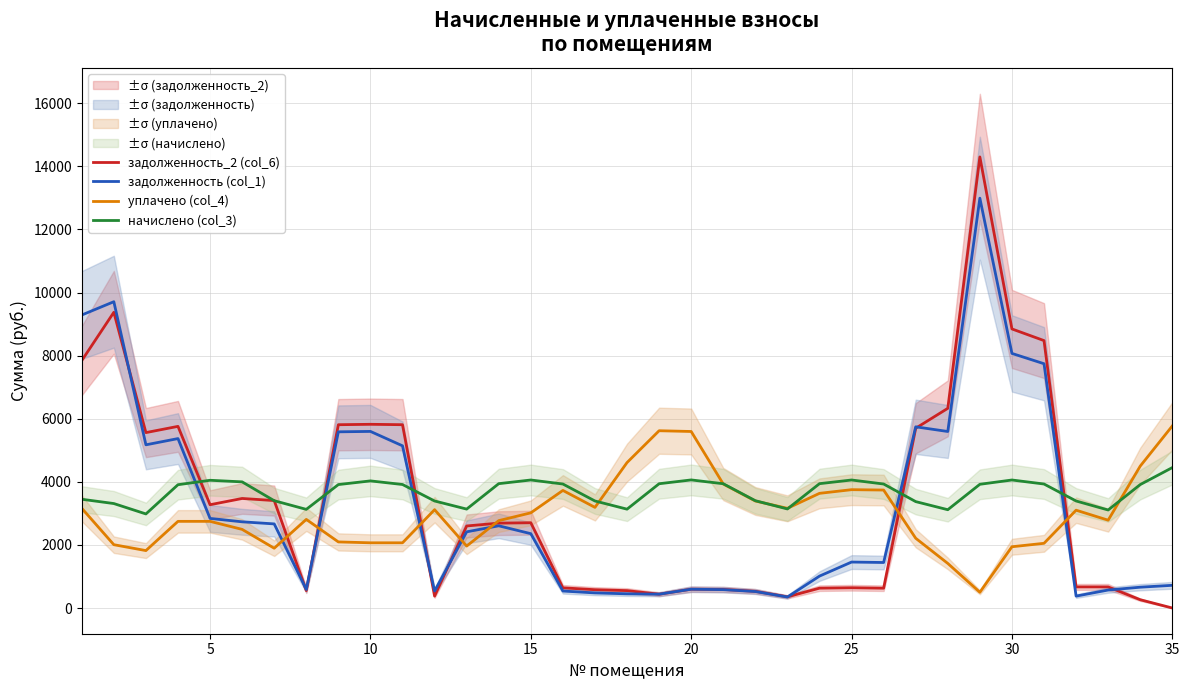

Which series has the largest total across all categories?

начислено (col_3)